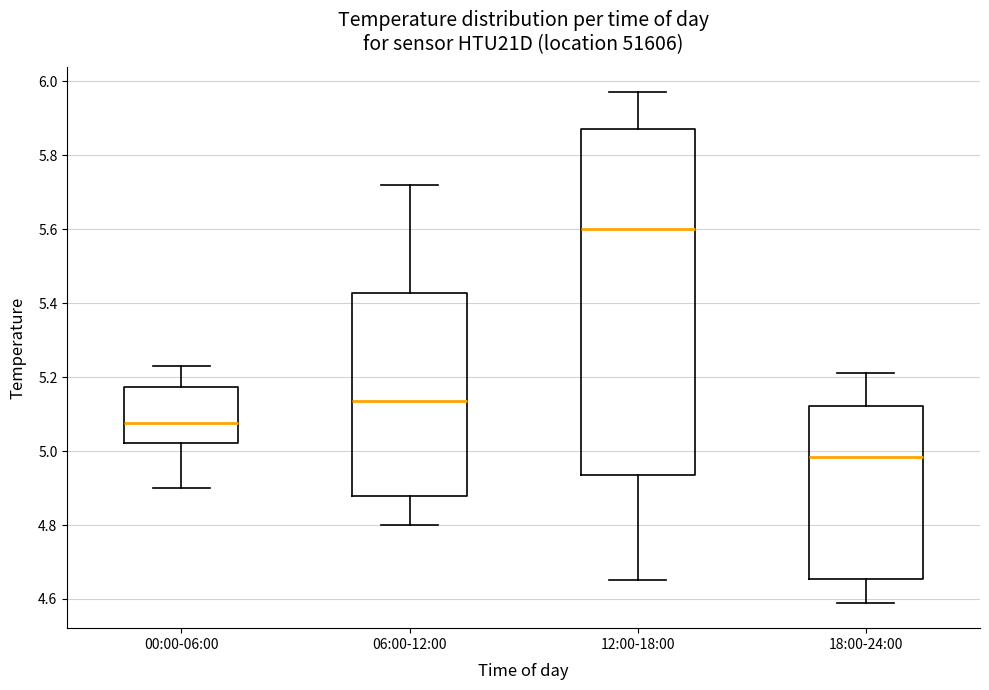

Which box's median line is the lowest?

18:00-24:00